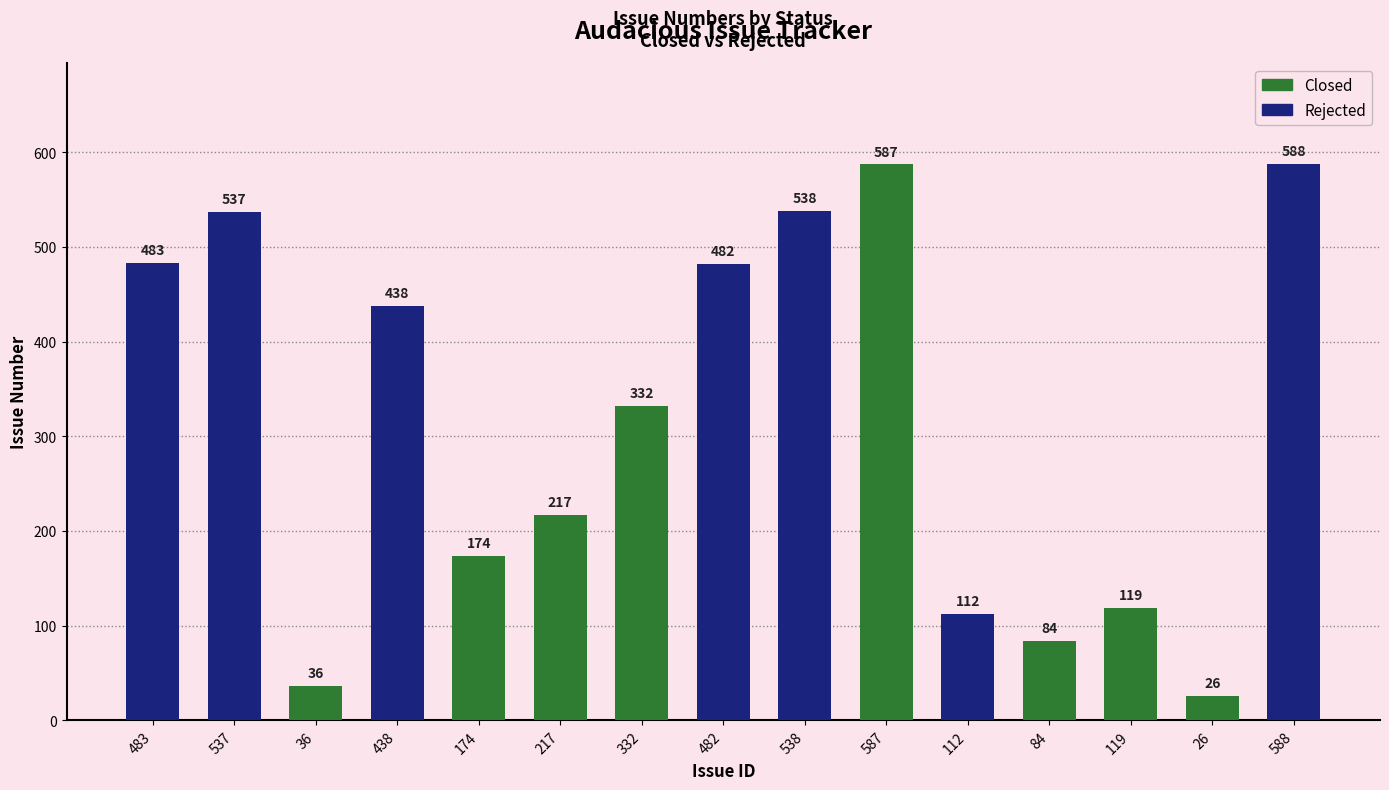

Count the number of categories in the chart.

15